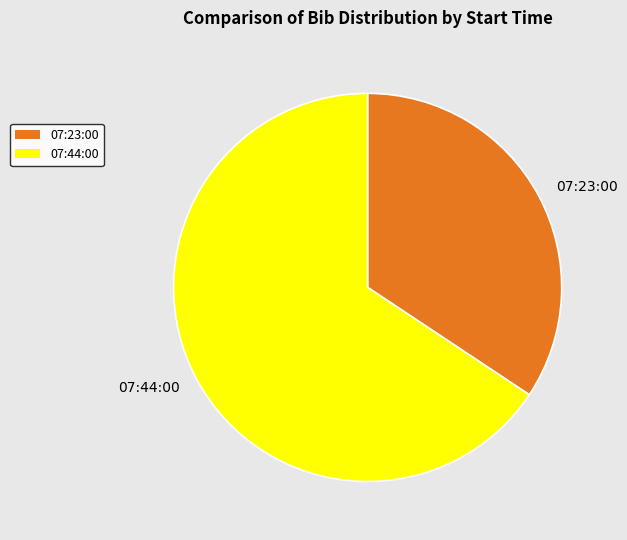

How many slices are in this pie chart?

2